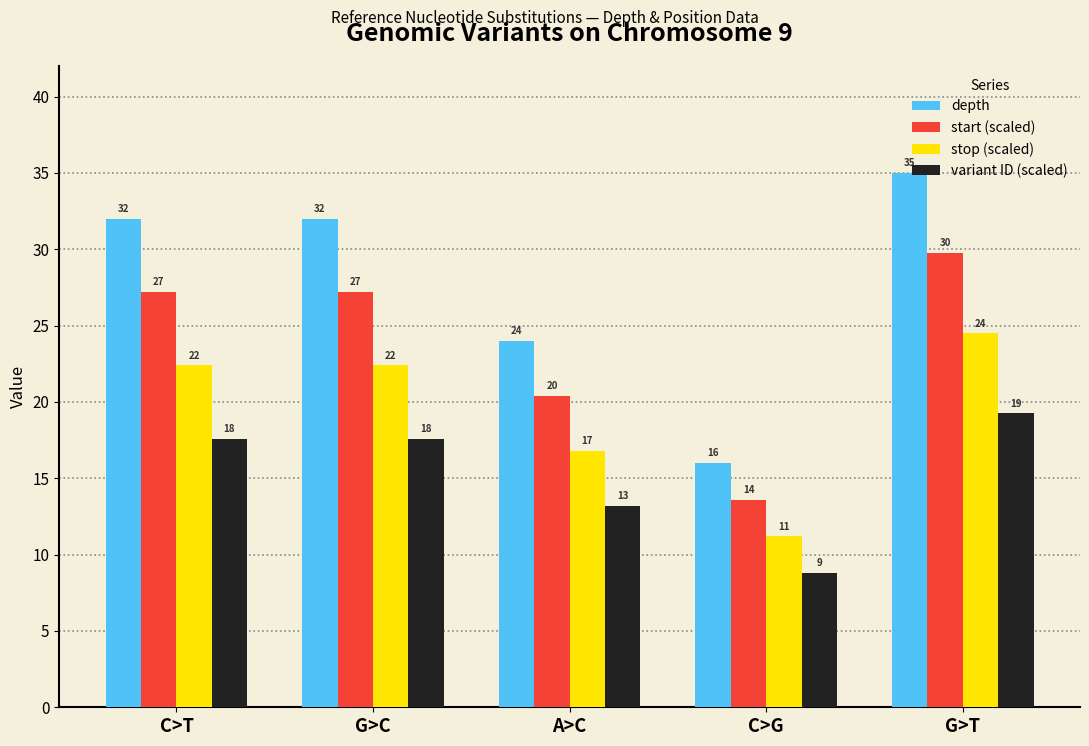

What is the difference between the highest and lowest values at G>C?

14.4